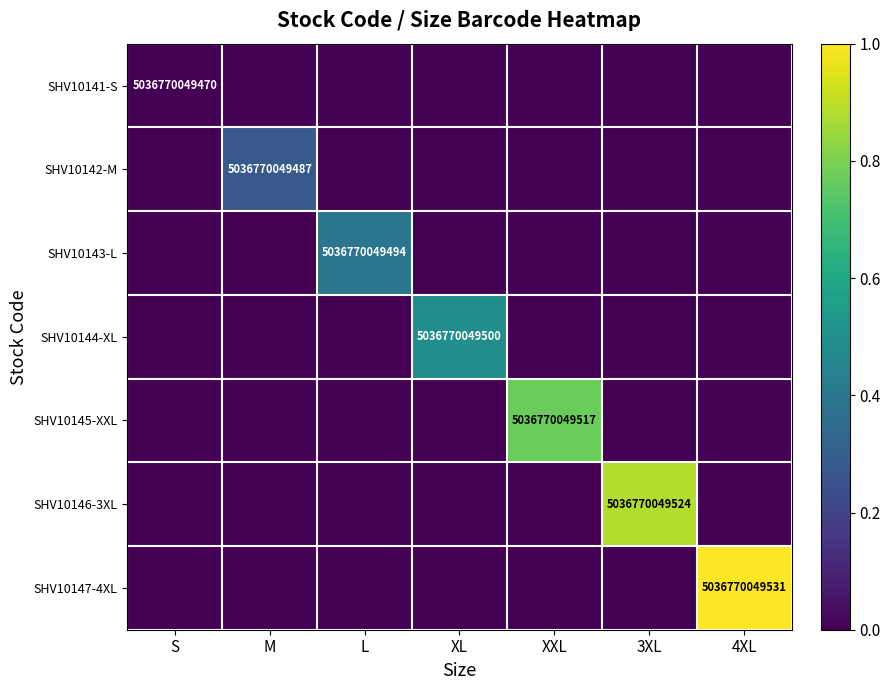

Is the value of SHV10143-L at L greater than the value of SHV10145-XXL at XXL?

No